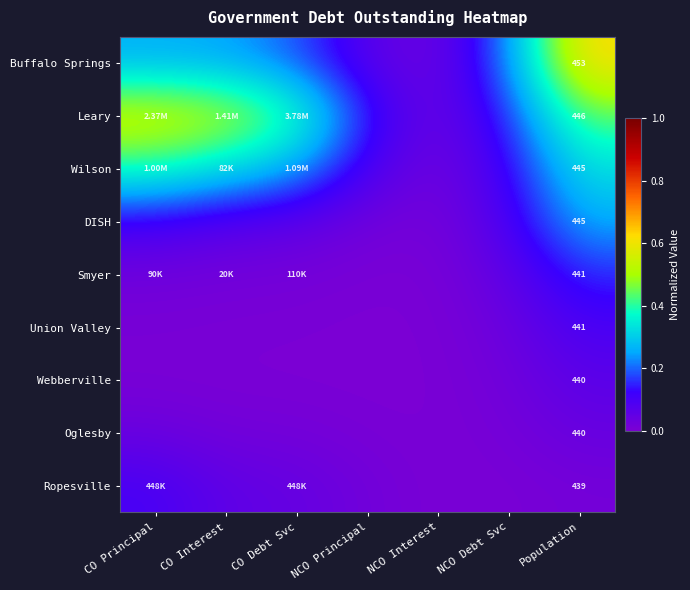

At Population, list the series in order from smallest to largest.

Ropesville, Oglesby, Webberville, Union Valley, Smyer, DISH, Wilson, Leary, Buffalo Springs